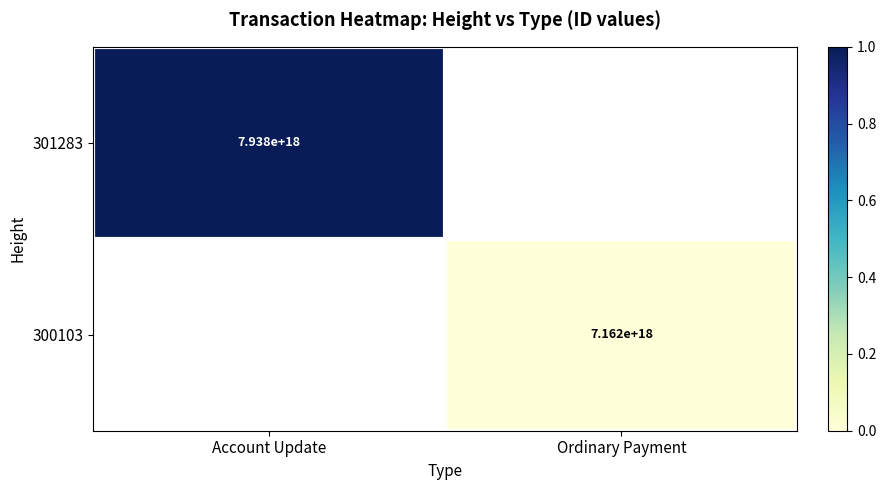

The 300103 series shows 7162000000000000000 at Ordinary Payment. True or false?

True